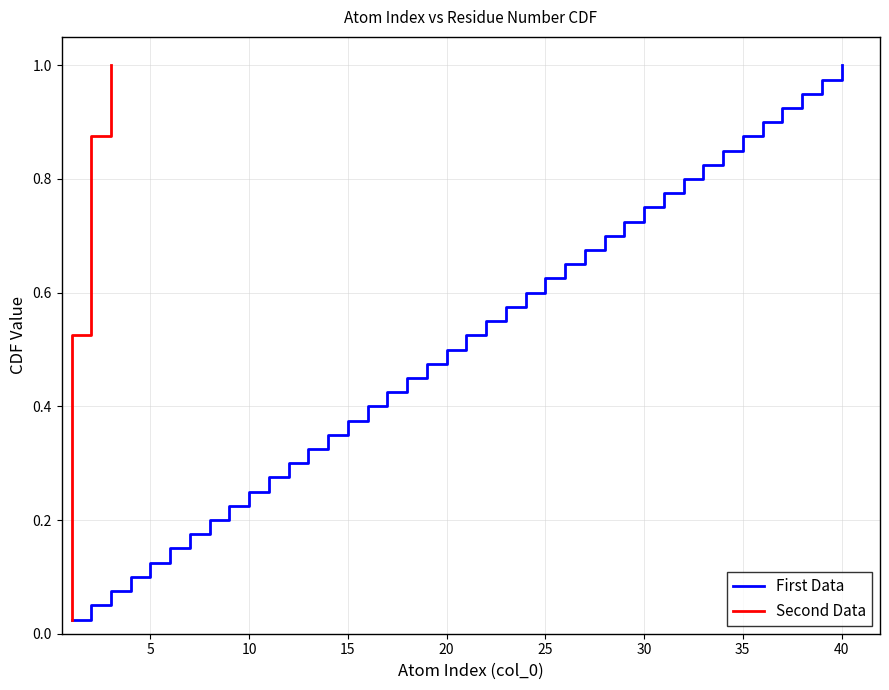

What is the value of the Second Data point at the 40th from the left?

1.0